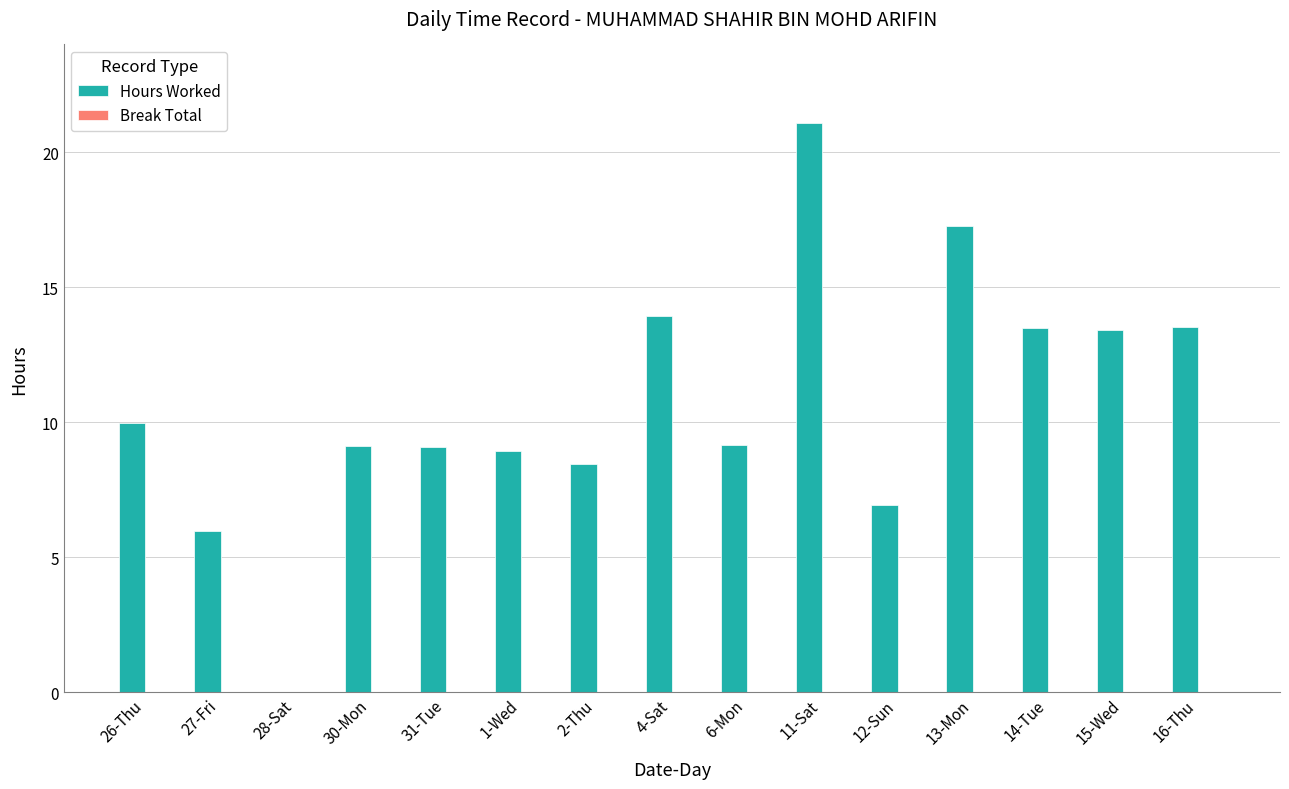

Which has a higher value, 4-Sat or 27-Fri?

4-Sat